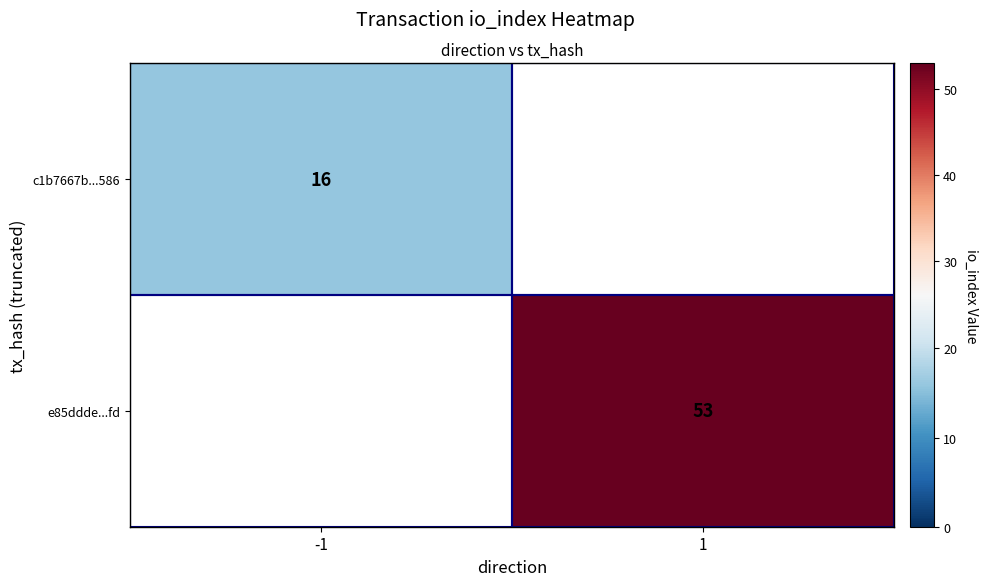

True or false: c1b7667b...586 has a value of 25 at -1.

False